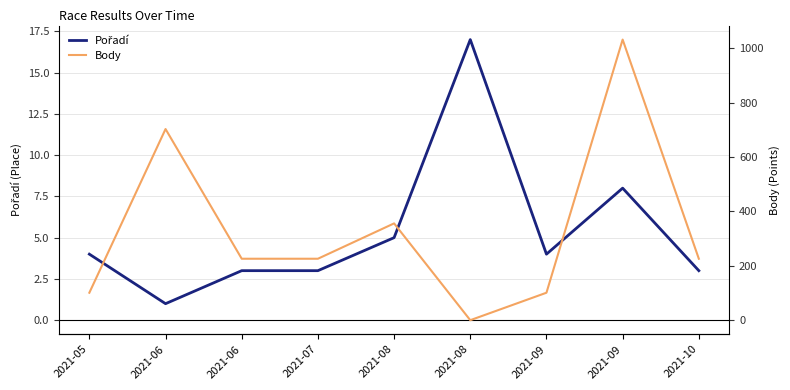

The value of Pořadí at 2021-06 is 1. True or false?

True